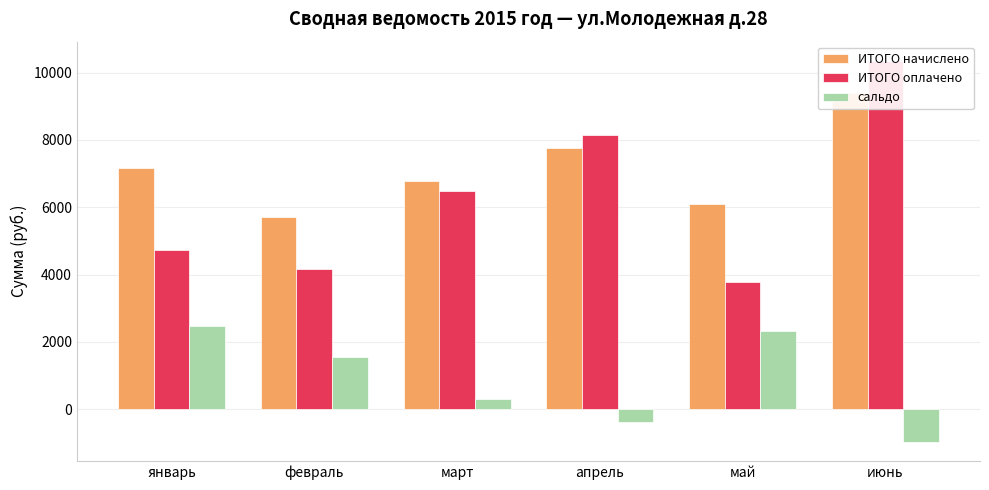

What value does the ИТОГО начислено series have at май?

6090.7